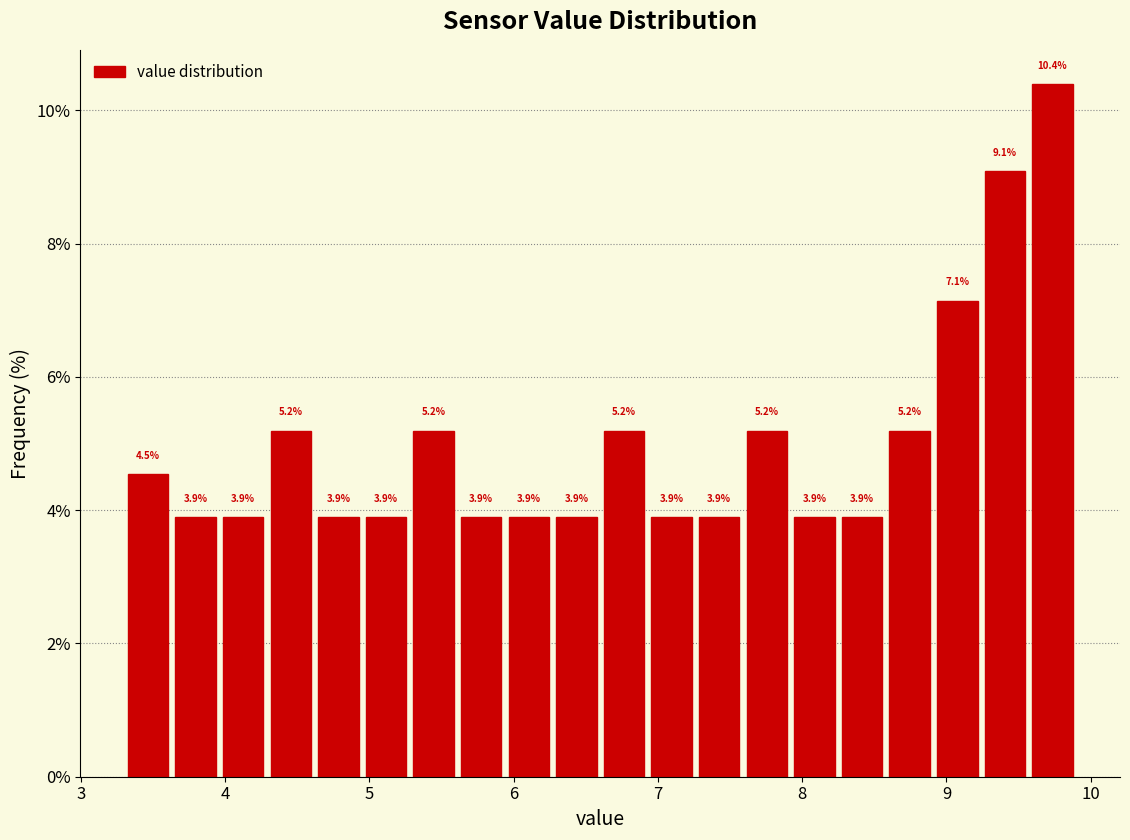

Around what value on the x-axis is the tallest bar? Give the approximate position of its centre, as read against the axis.

9.7